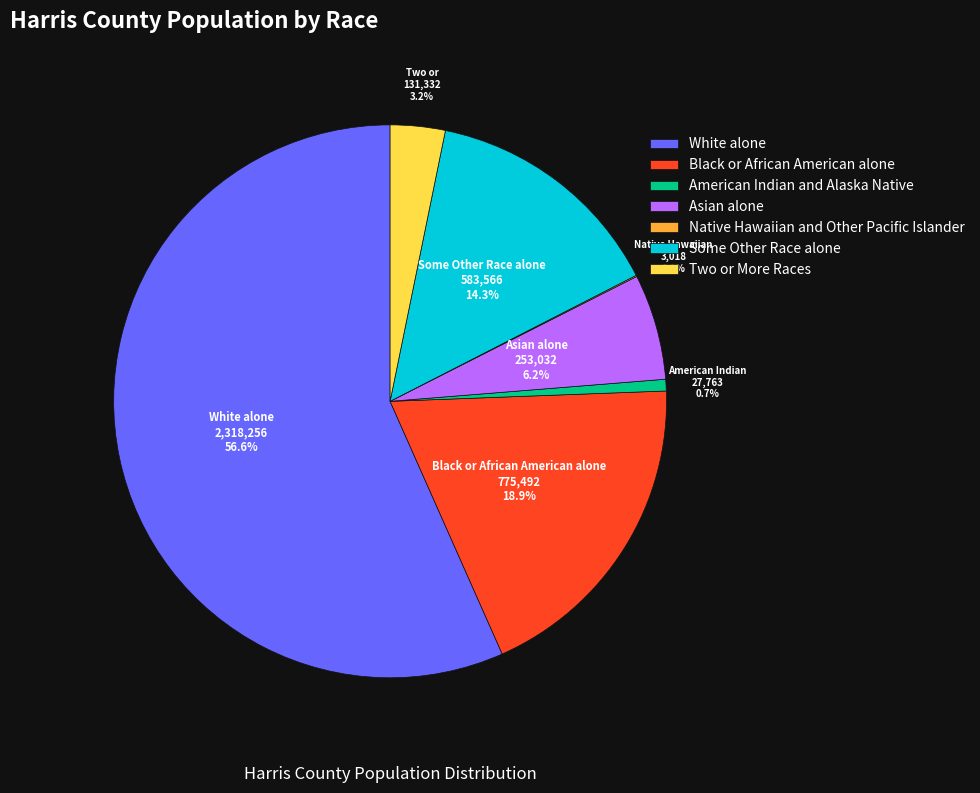

Between American Indian and Alaska Native and Asian alone, which is larger?

Asian alone